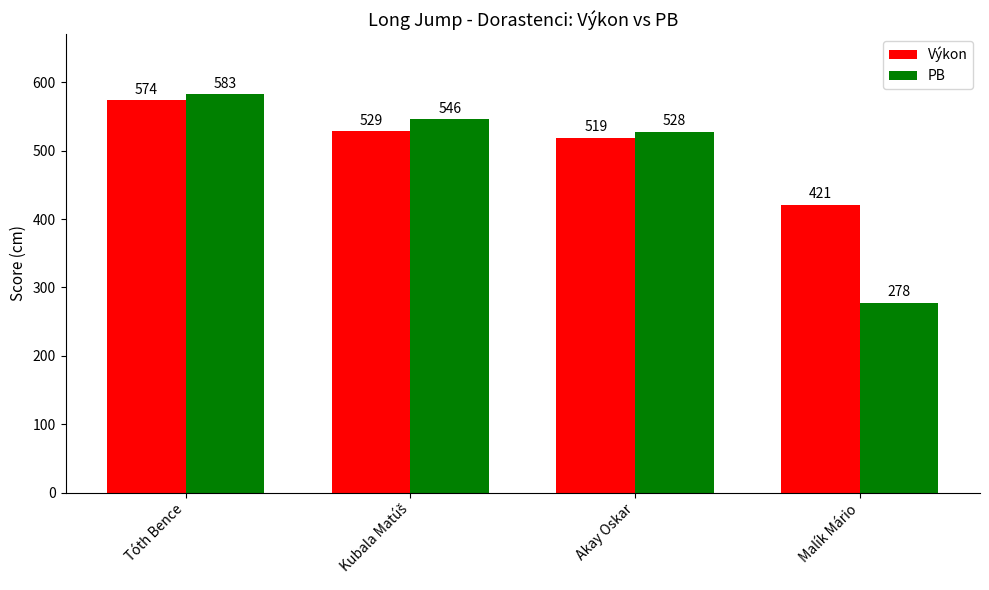

Rank the series by their maximum value, from highest to lowest.

PB, Výkon